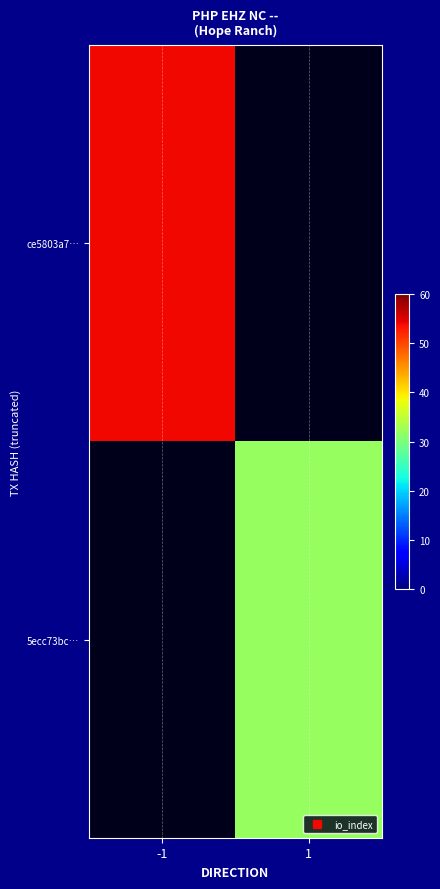

Which series has the largest range (max minus min)?

ce5803a7…